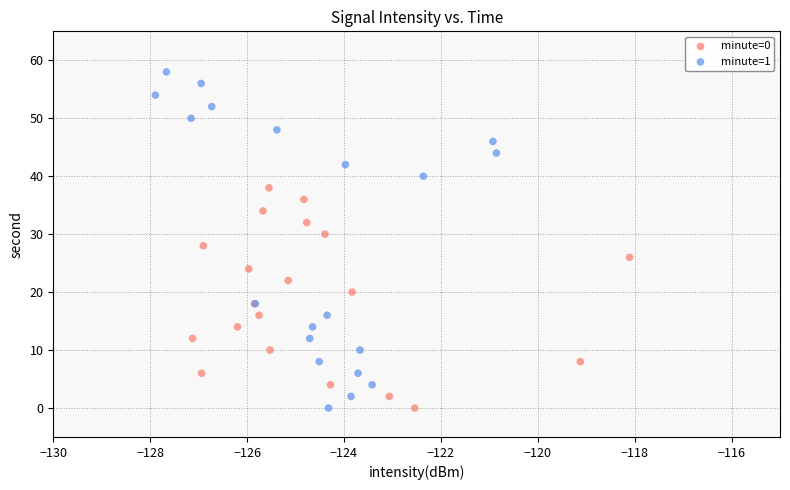

Which series has the largest Y range (max minus min)?

minute=1